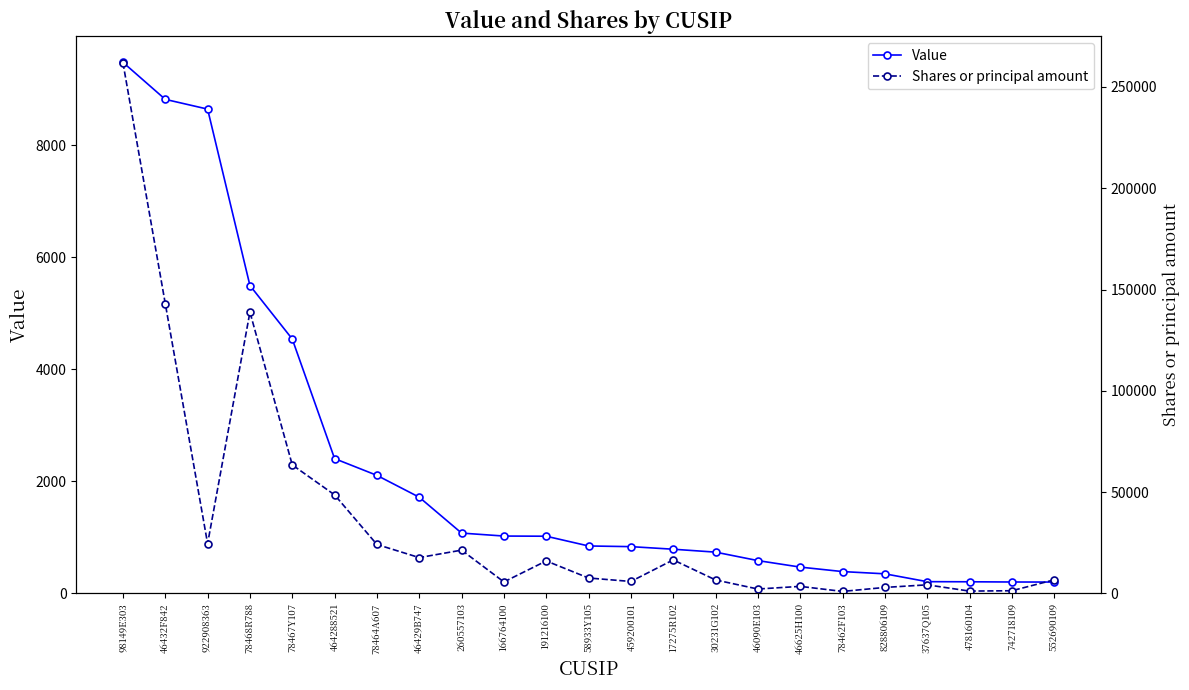

How many values in the Value series are below 848?

11